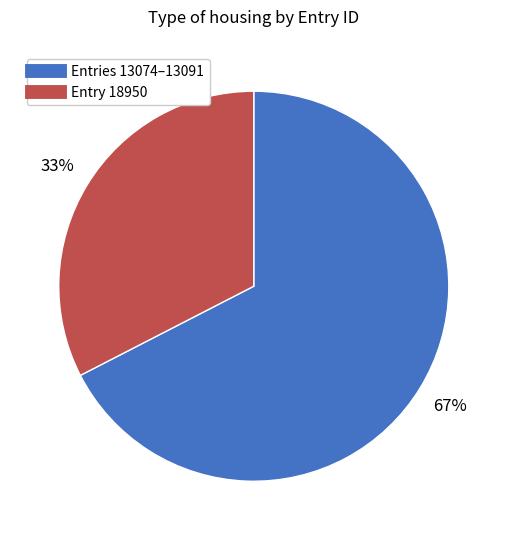

Does any single category account for the majority?

Yes